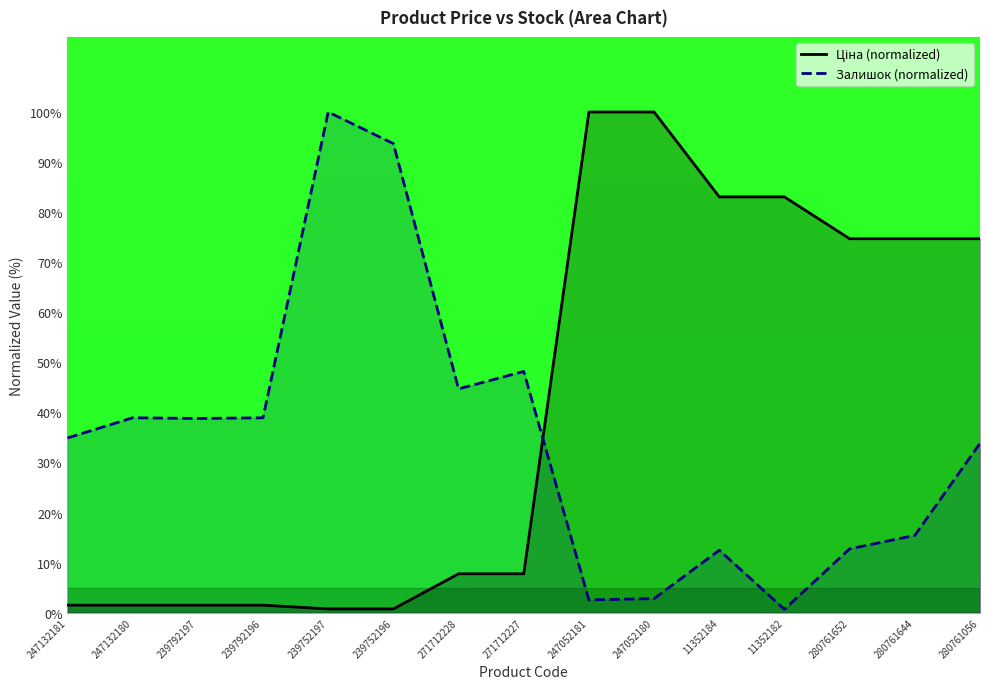

Rank the series by their maximum value, from lowest to highest.

Ціна (normalized), Залишок (normalized)